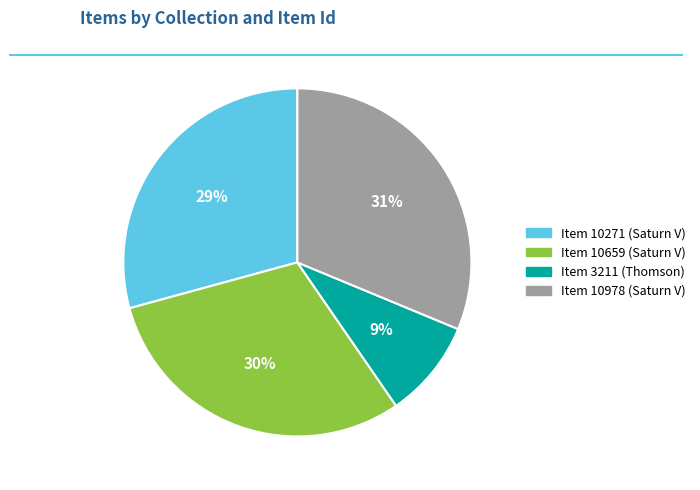

Is there any slice that represents more than half of the pie?

No